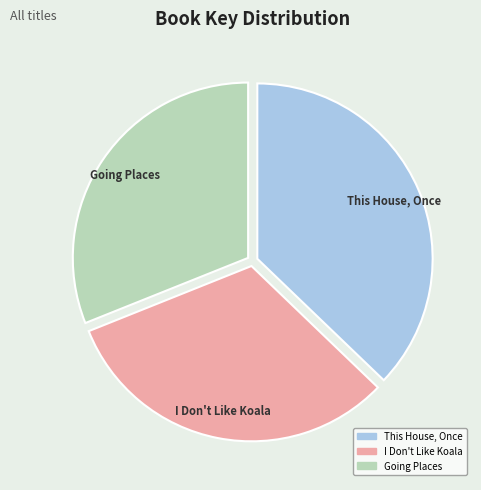

Is there any slice that represents more than half of the pie?

No